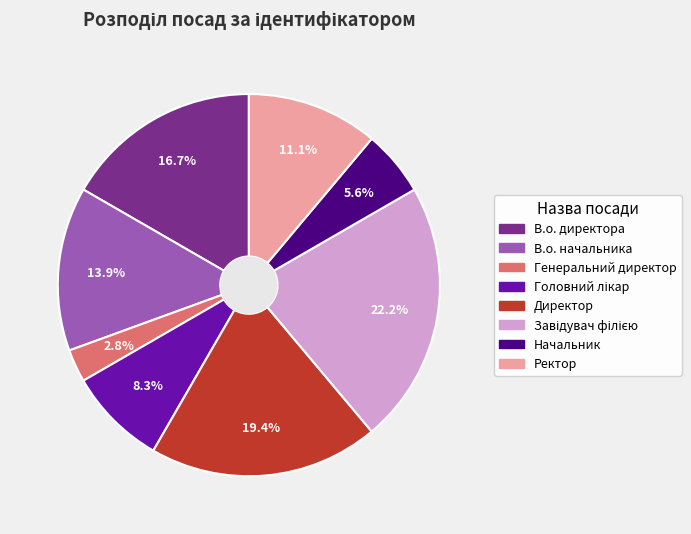

What is the smallest slice in the pie chart?

Генеральний директор